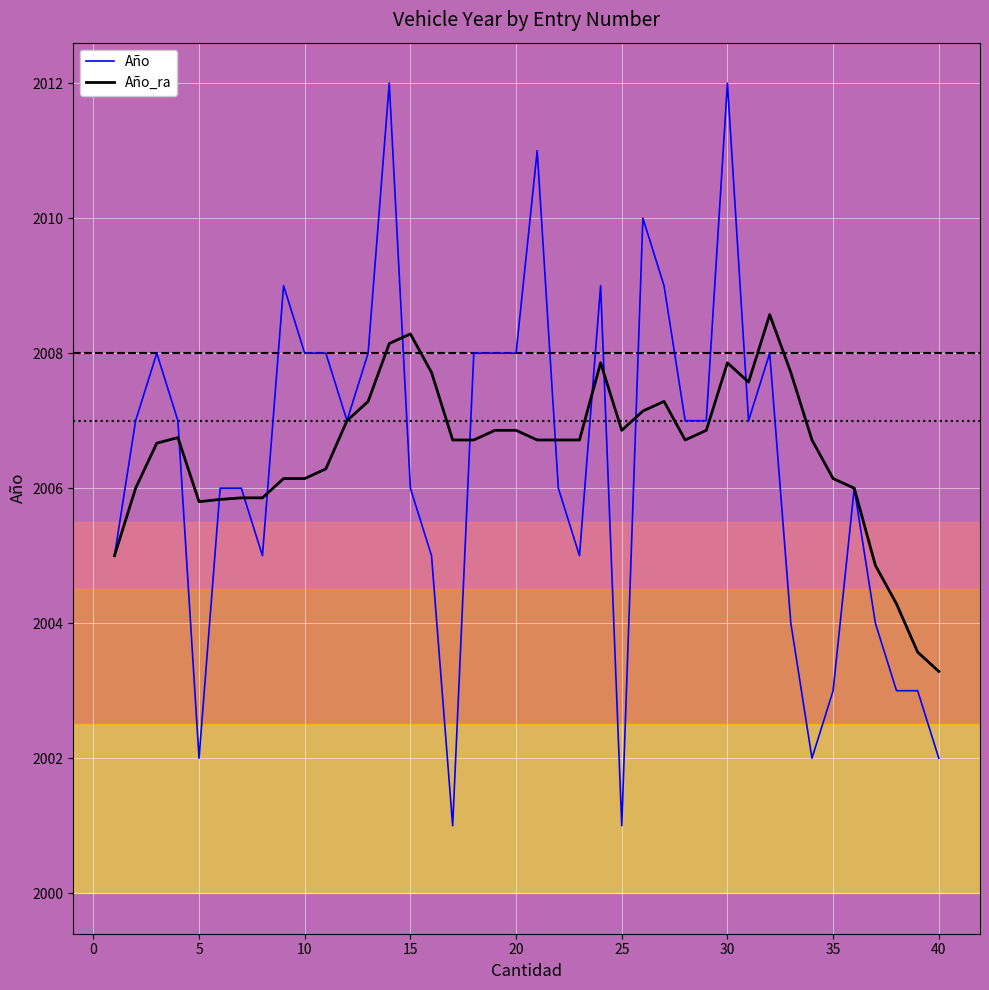

Rank the series by their average value, from lowest to highest.

Año, Año_ra